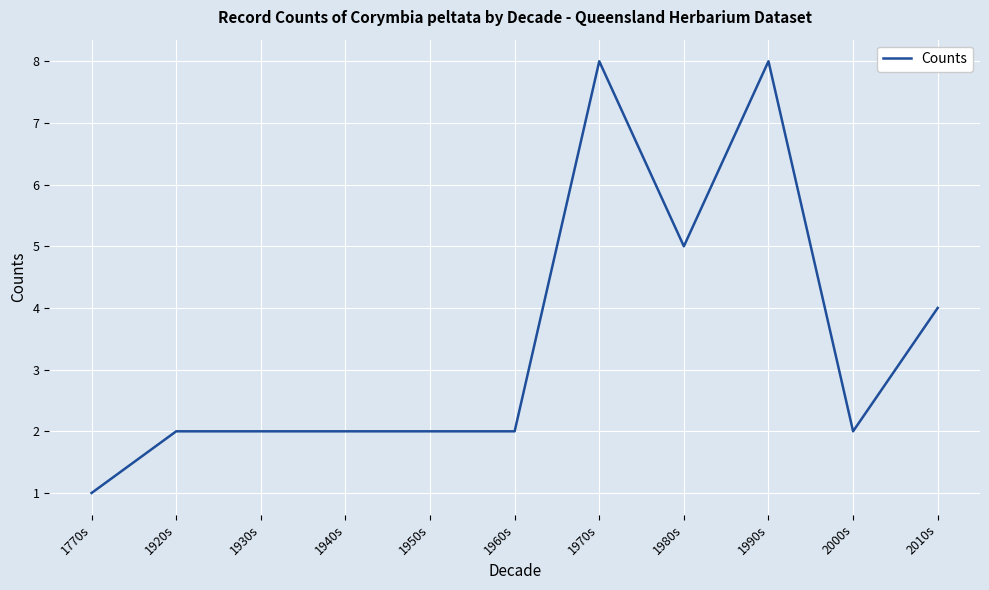

What is the smallest value displayed?

1